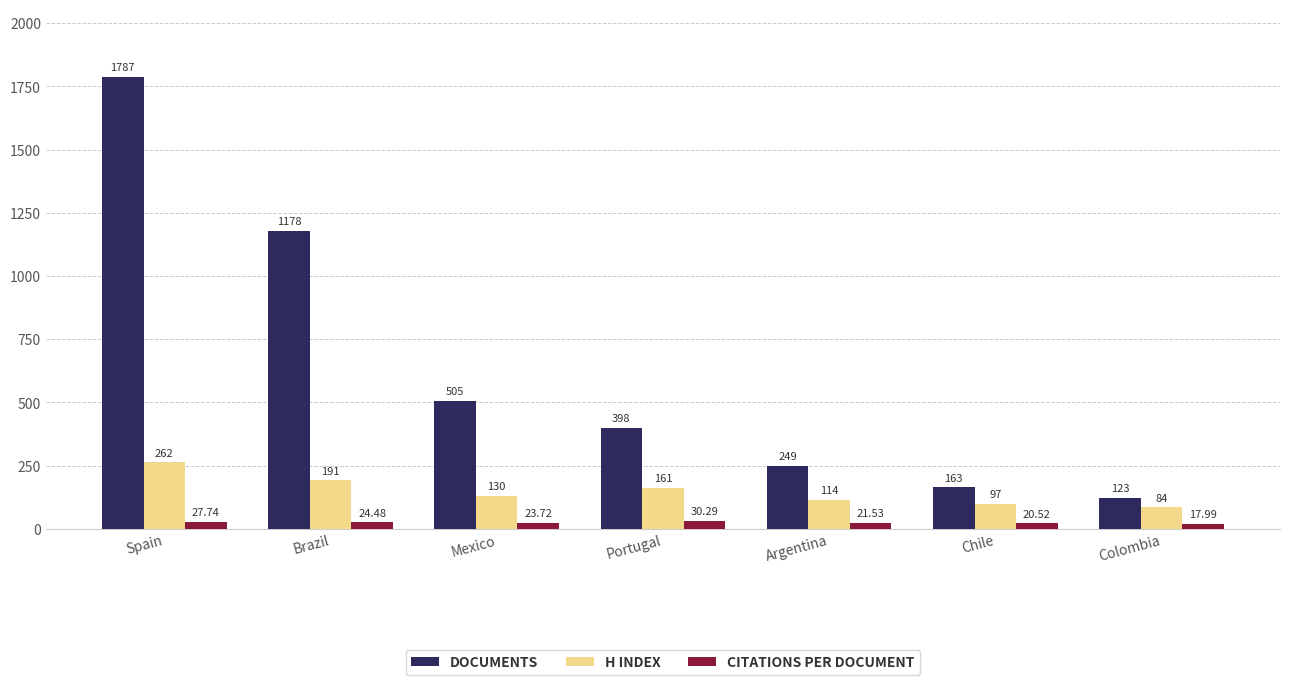

At which category is the sum across all series the highest?

Spain